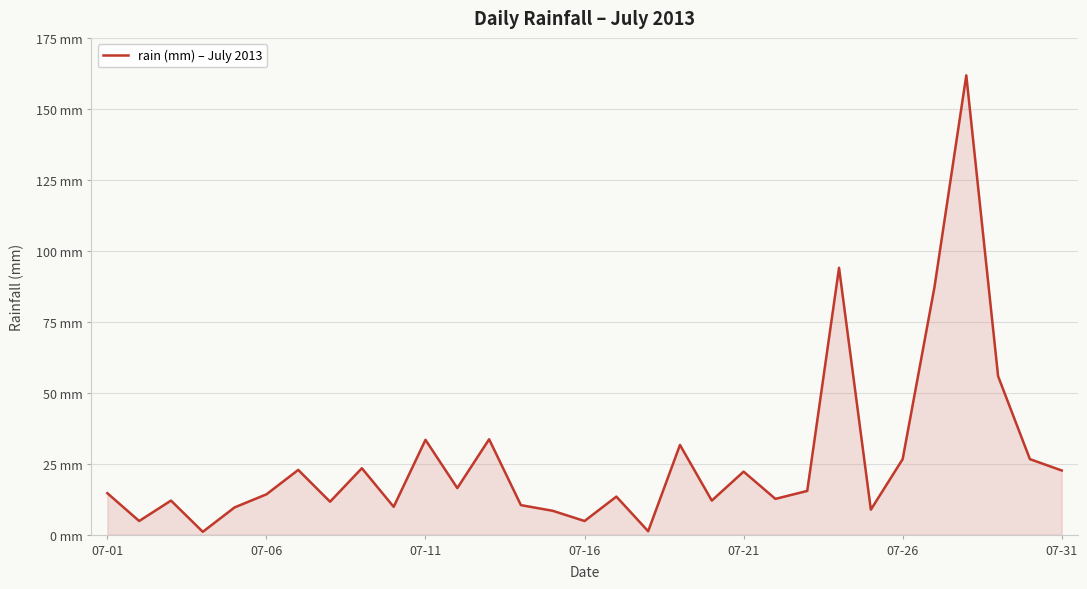

At which label does the data first exceed 14?

07-01